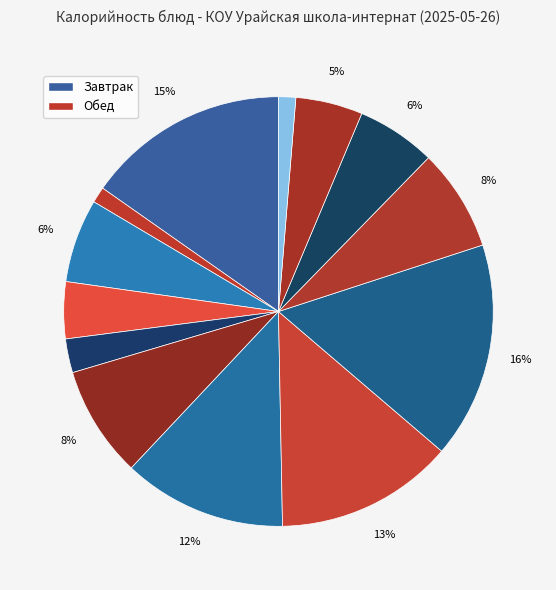

How many slices are in this pie chart?

13